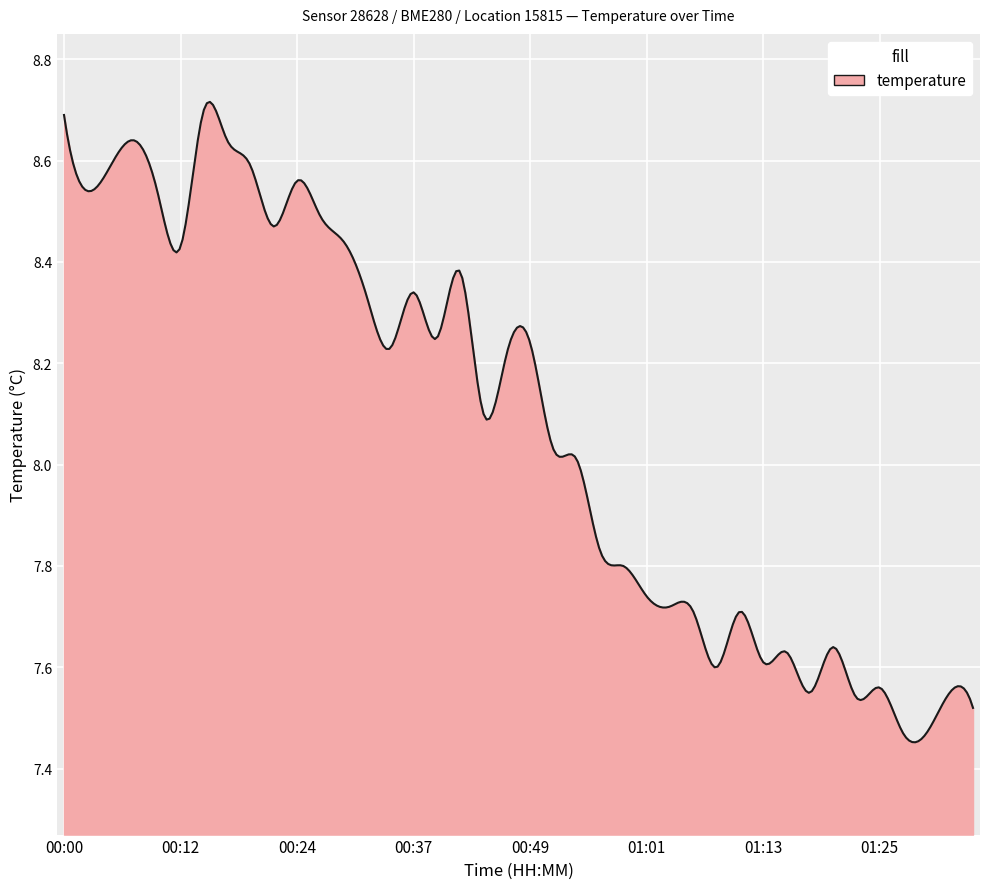

What is the difference between the maximum and minimum values?

1.3